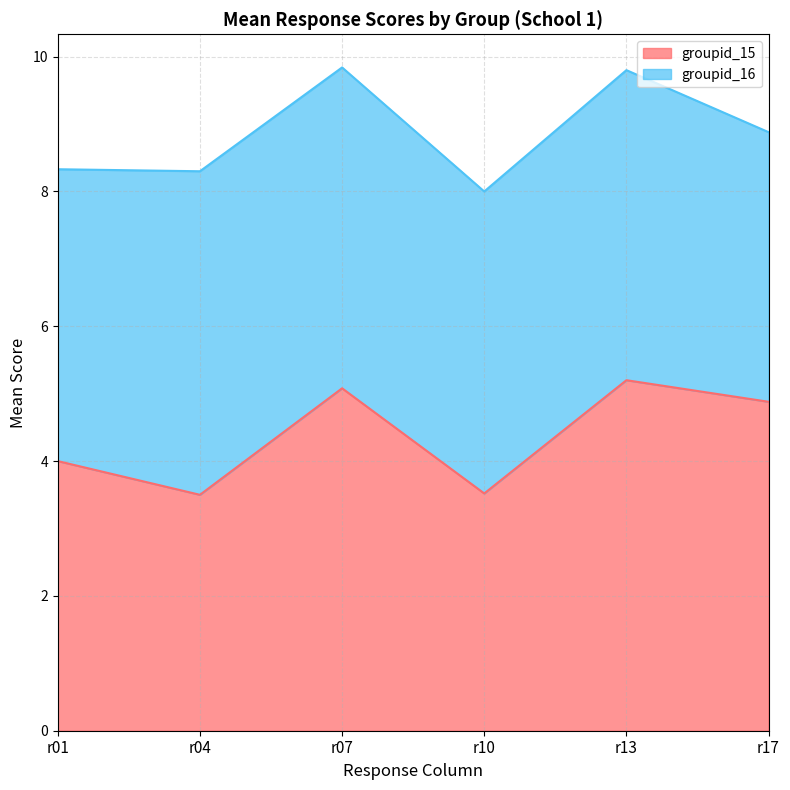

Where is the first local maximum for groupid?

2